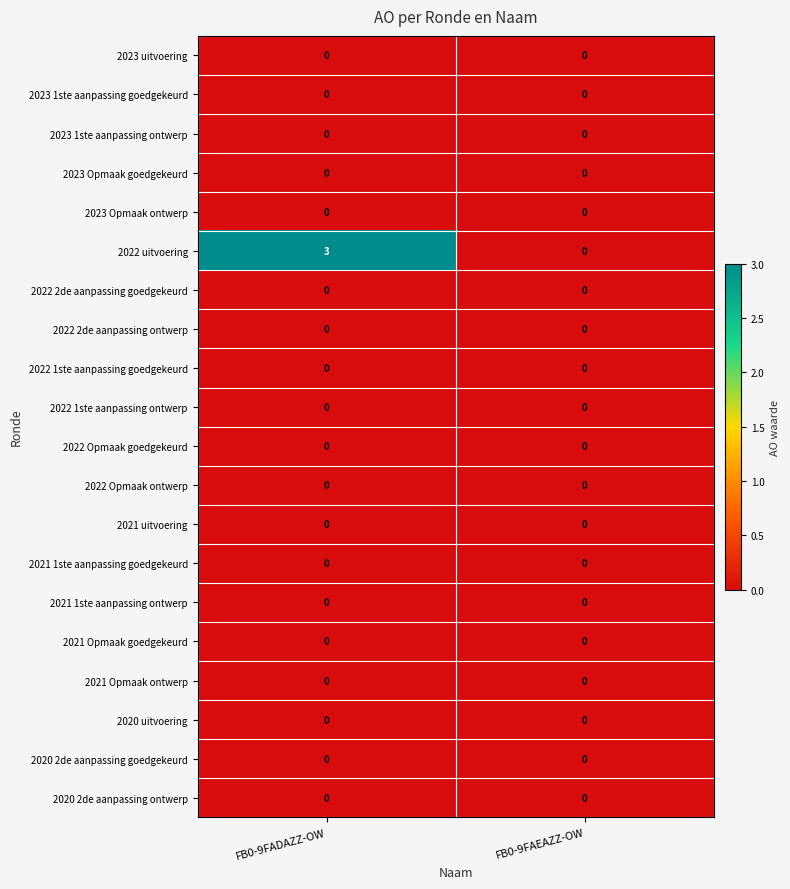

Which series has the largest range (max minus min)?

2022 uitvoering